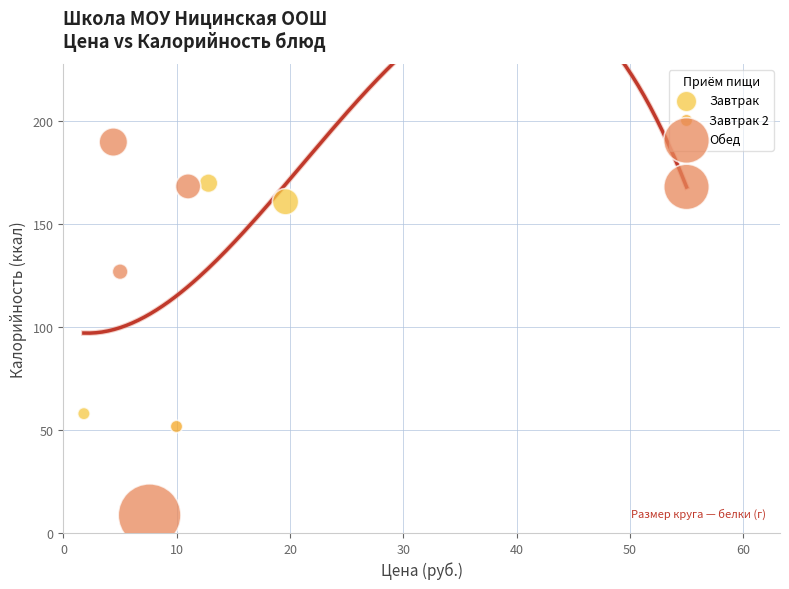

Which series contains the highest Y value?

Обед